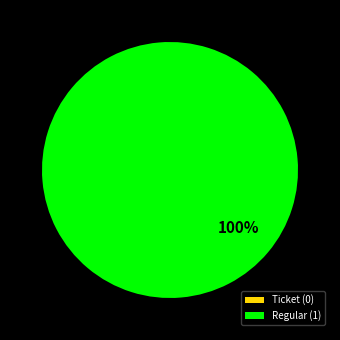

To the nearest percent, what portion does Regular represent?

100%